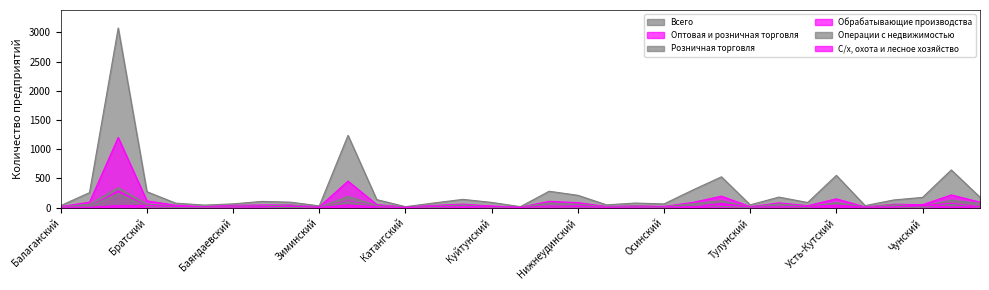

Does the chart display data point markers on the line(s)?

No